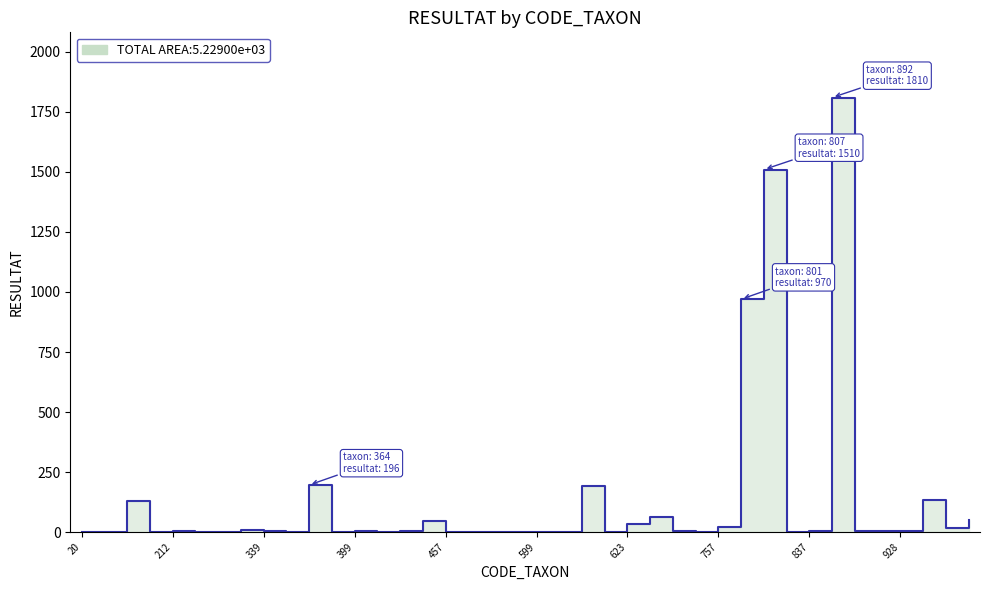

Approximately how many times larger is the value at 819 compared to 399?

0.5